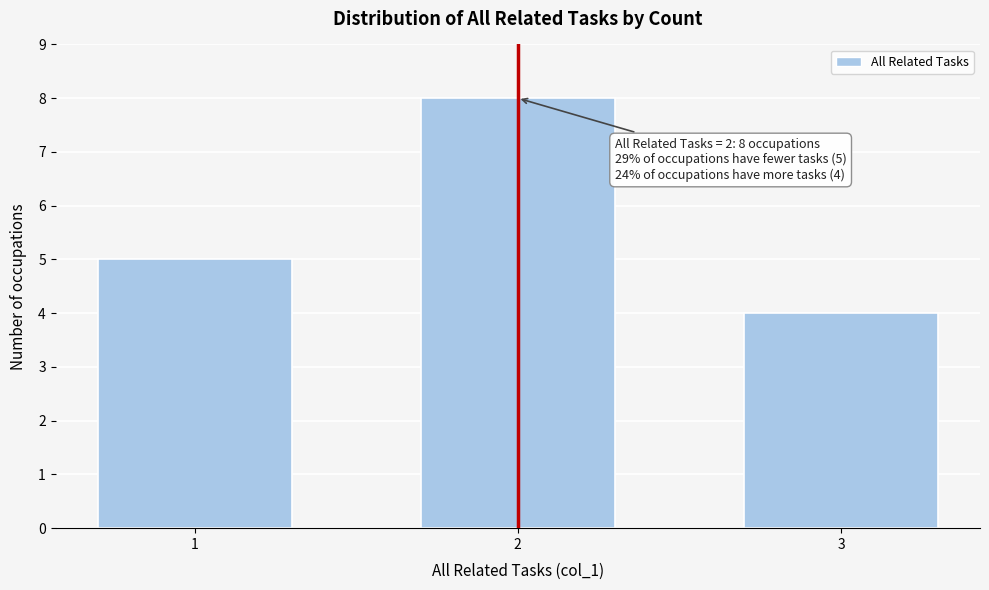

Reading left to right, transcribe all the data shown in this chart.

5	8	4